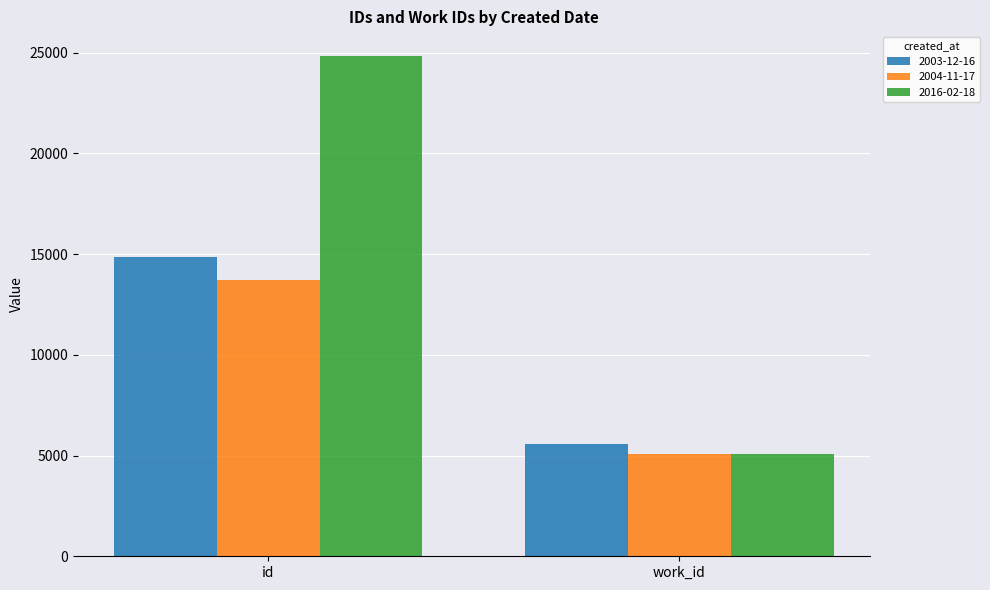

The value of 2016-02-18 at work_id is 5088. True or false?

True